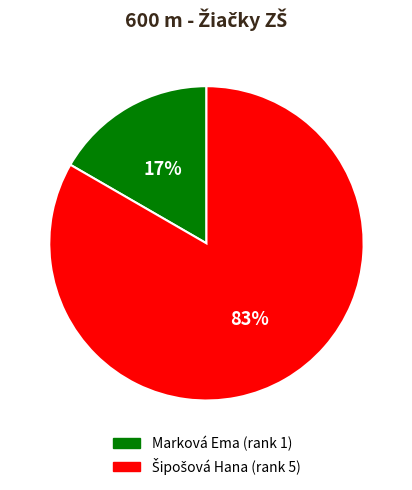

Does Marková Ema represent more than half of the total?

No